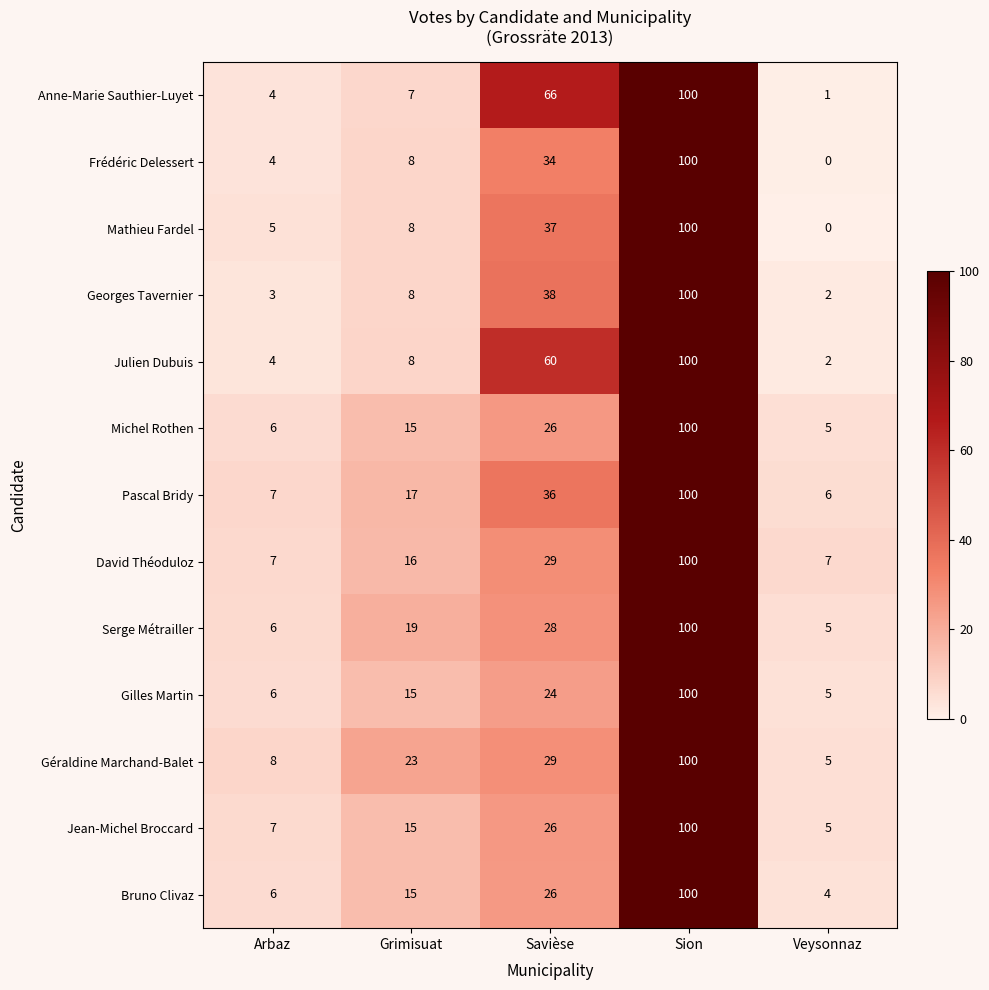

At which label does Gilles Martin reach its peak?

Sion